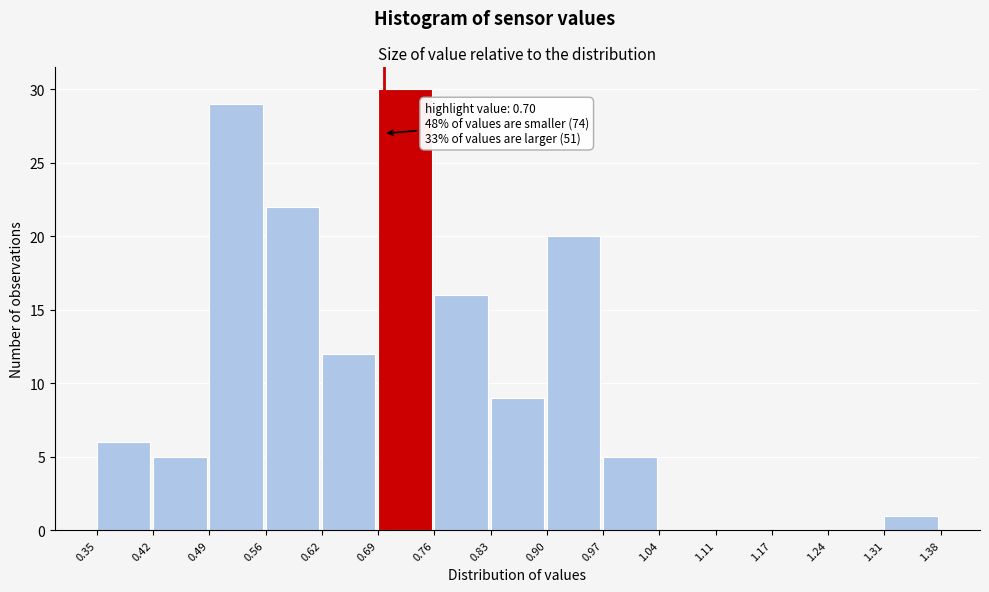

Over which range of the x-axis is the bar tallest?

0.69 to 0.76